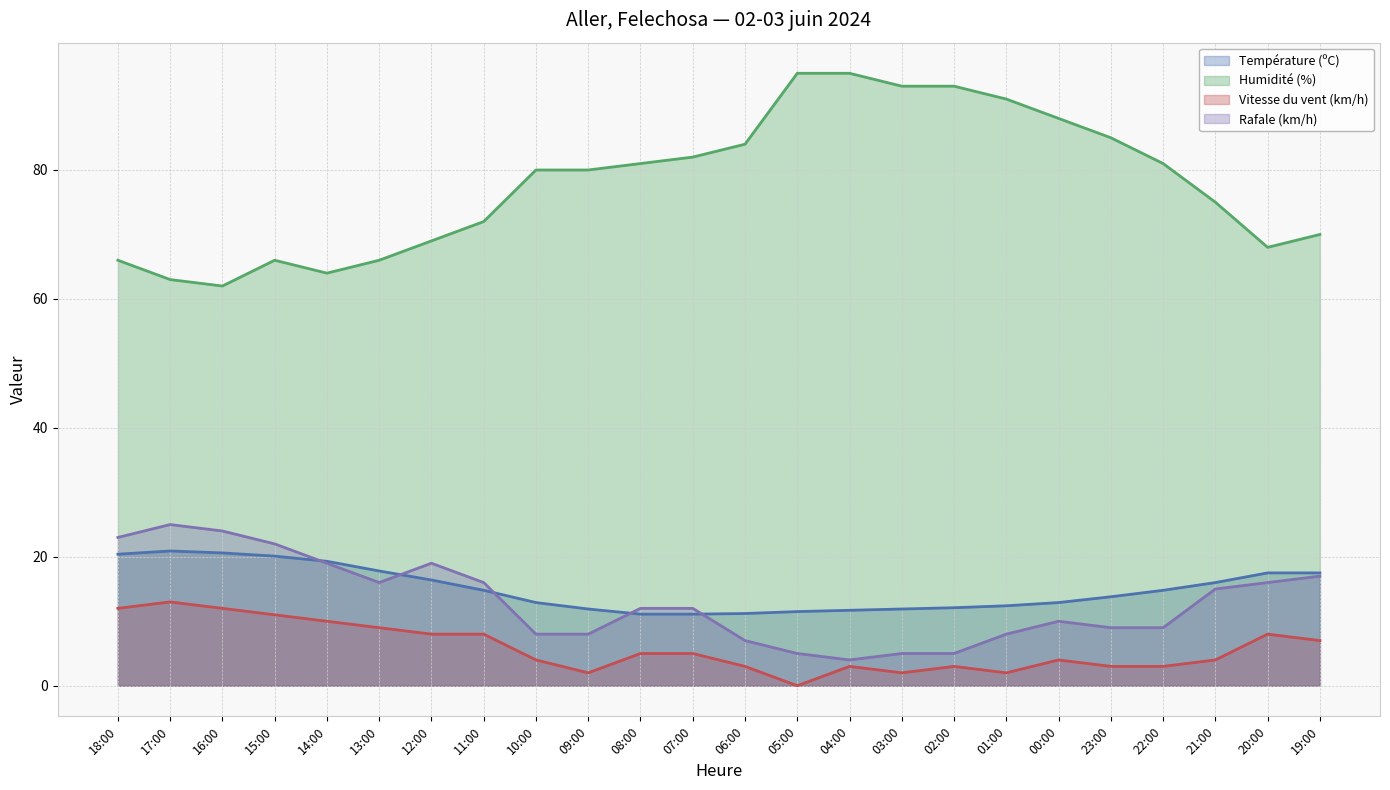

How many lines are shown in the chart?

4